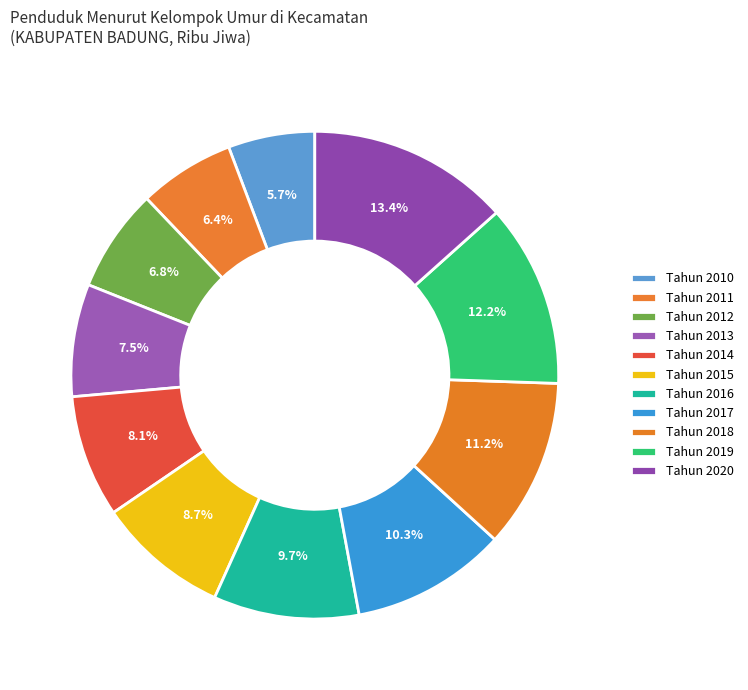

Rank the categories by value from lowest to highest.

Tahun 2010, Tahun 2011, Tahun 2012, Tahun 2013, Tahun 2014, Tahun 2015, Tahun 2016, Tahun 2017, Tahun 2018, Tahun 2019, Tahun 2020